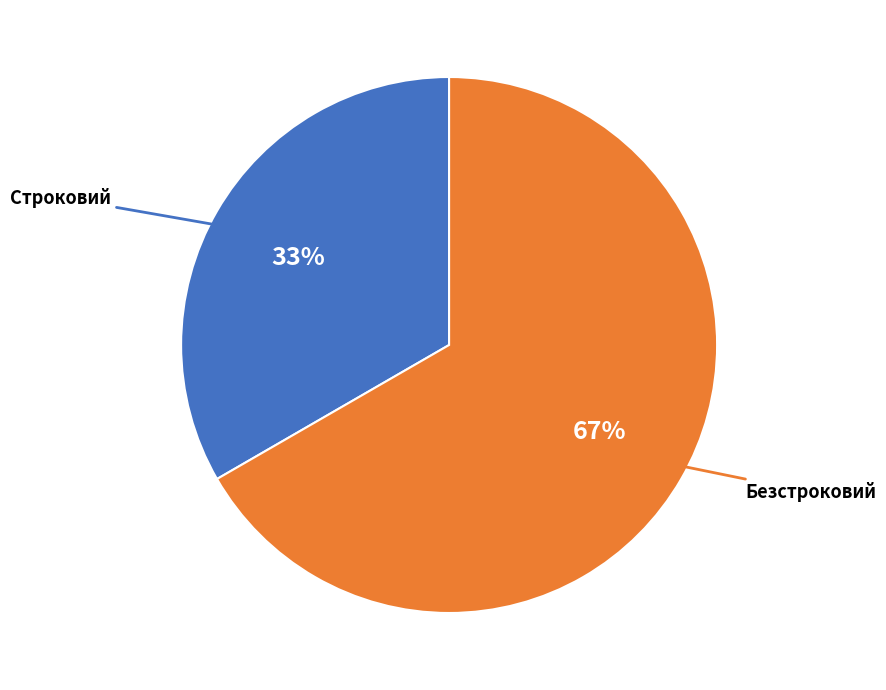

Is there a majority slice in this chart?

Yes